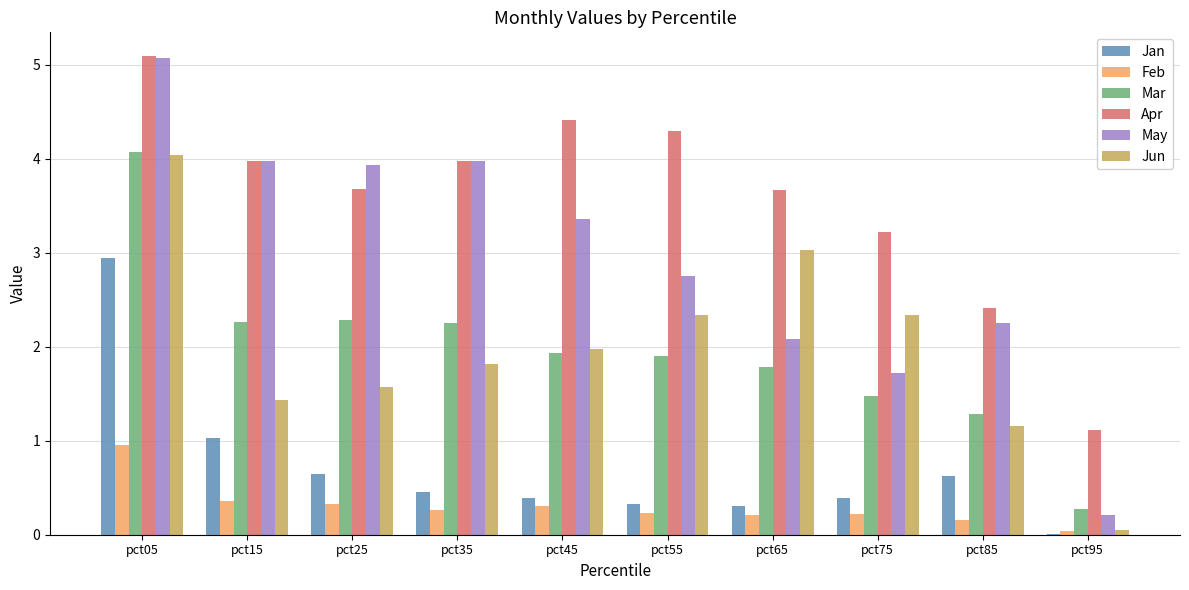

At which category is the sum across all series the highest?

pct05